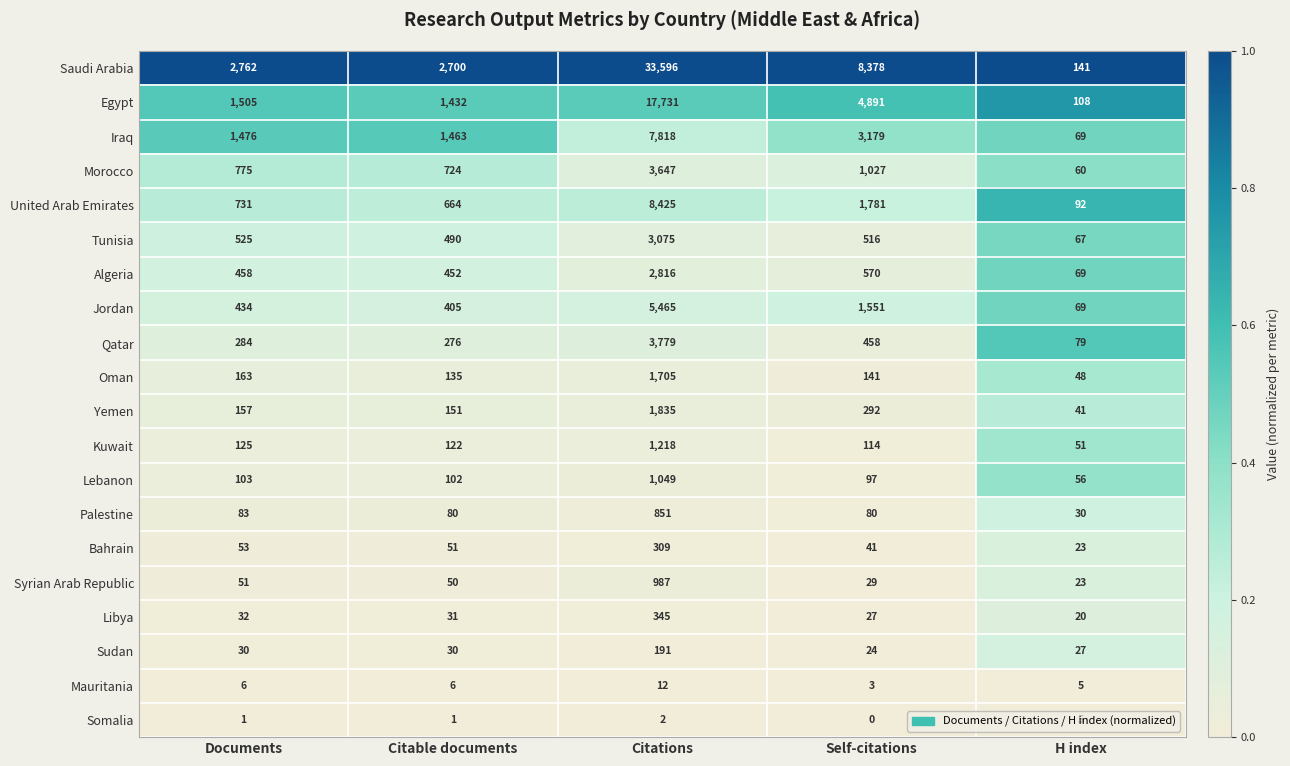

What is the approximate value of Morocco at Documents, to the nearest 10?

780